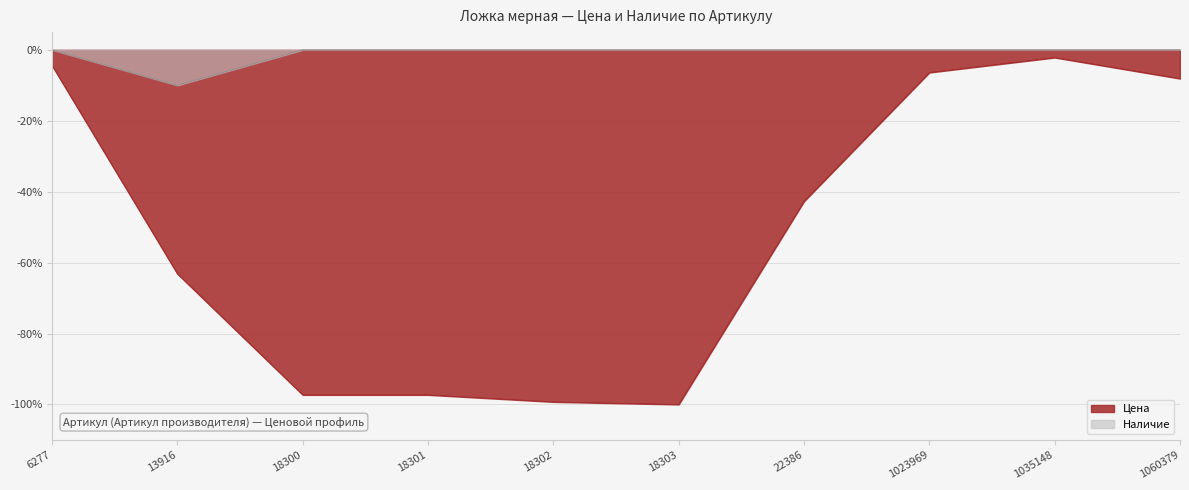

True or false: Цена and Наличие cross at least once.

False